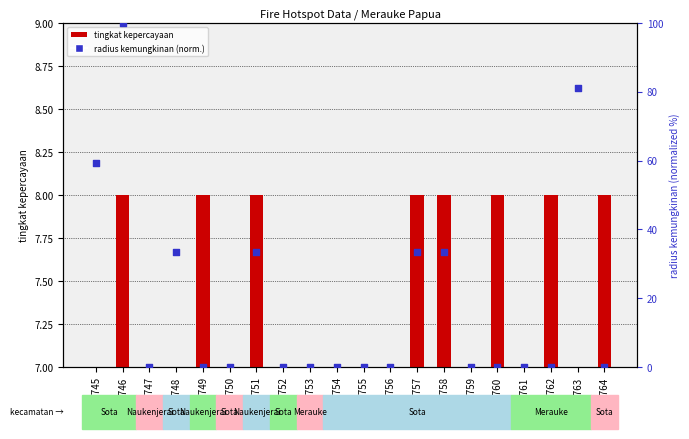

What is the total value across all series at 1908749?

8.0